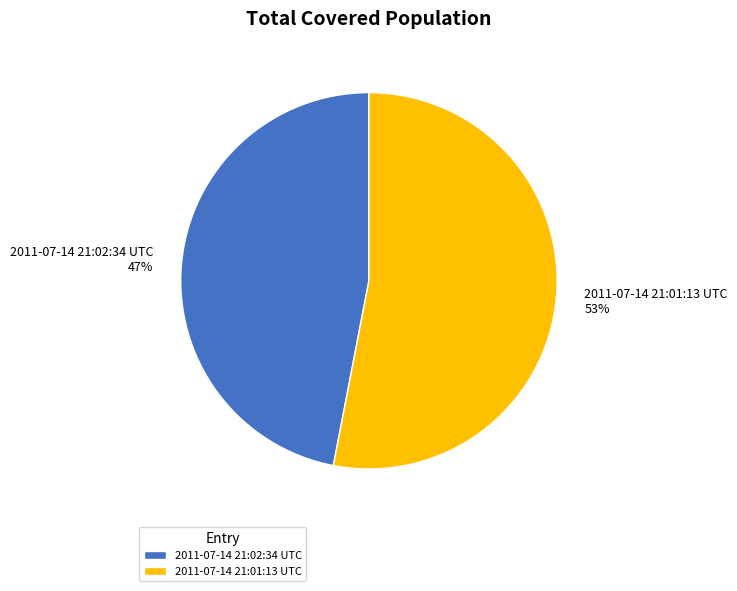

Which slice is the smallest?

2011-07-14 21:02:34 UTC